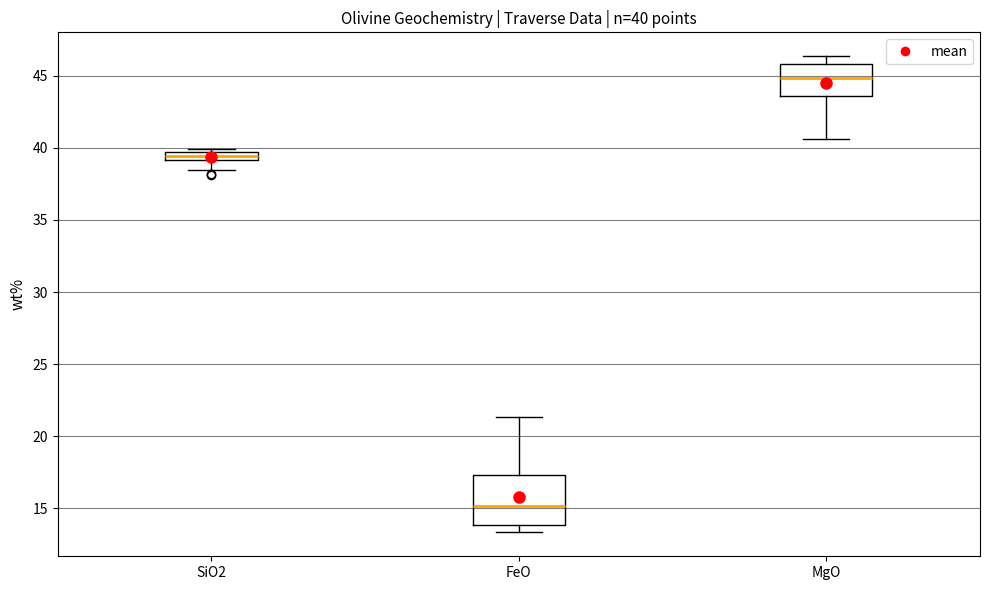

Which box is the tallest, from its lower edge to its upper edge?

FeO